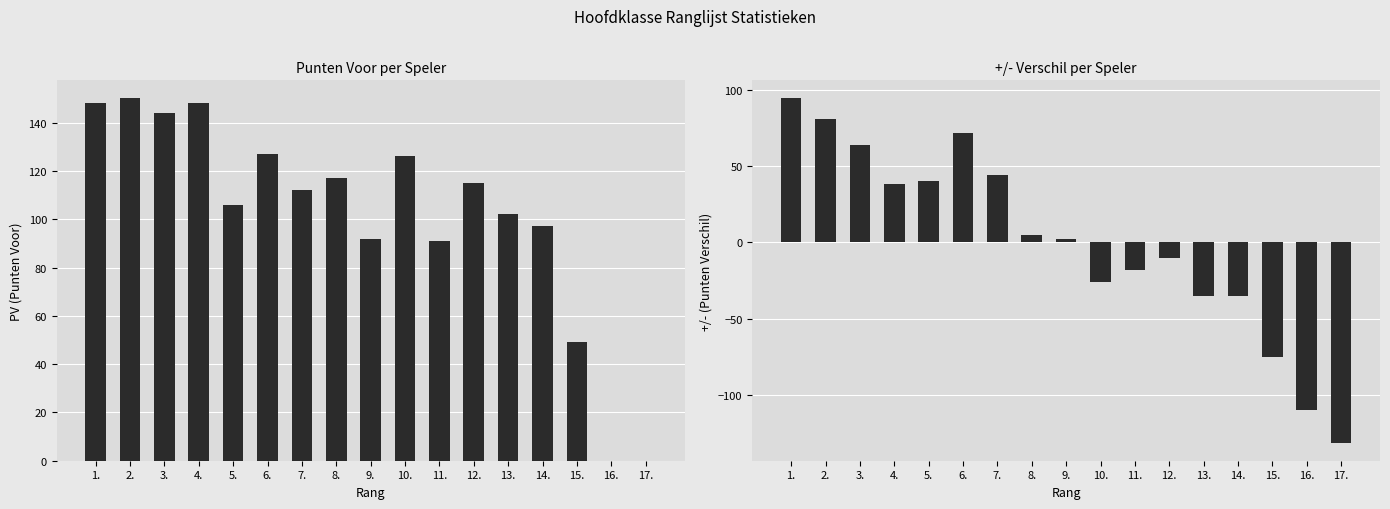

What is the label of the 7th bar from the left?

7.